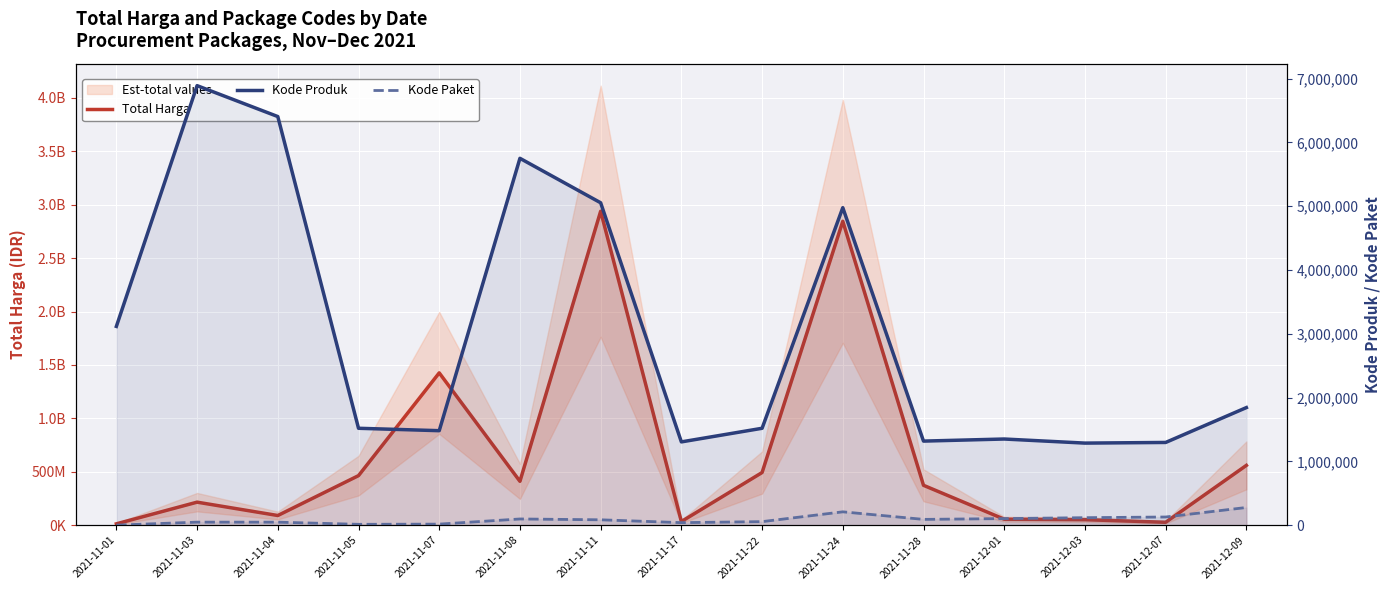

True or false: Kode Paket and Total Harga cross at least once.

False